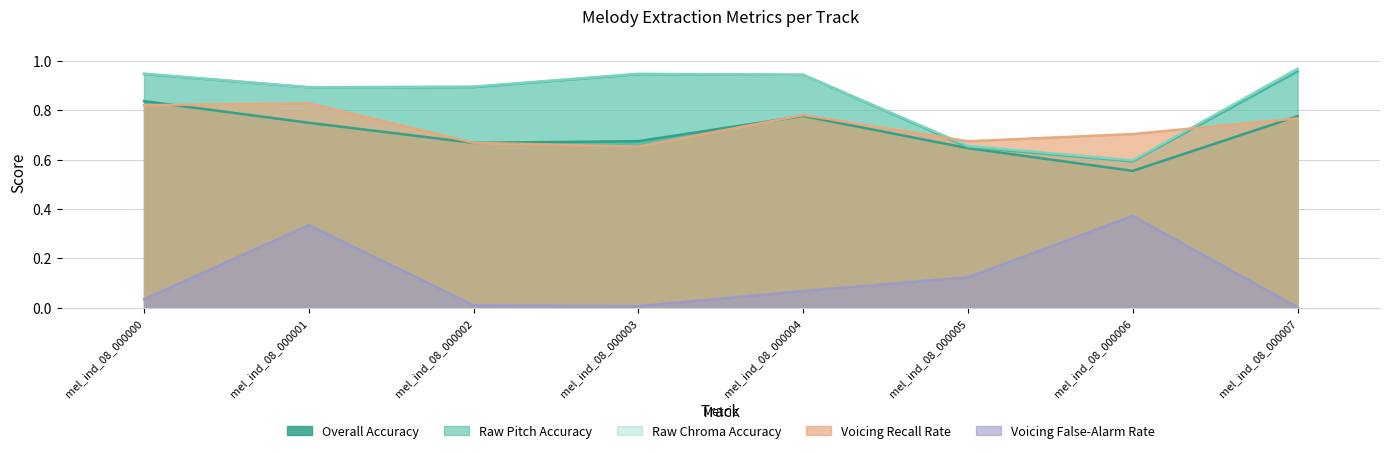

True or false: Overall Accuracy and Raw Pitch Accuracy intersect in this chart.

False